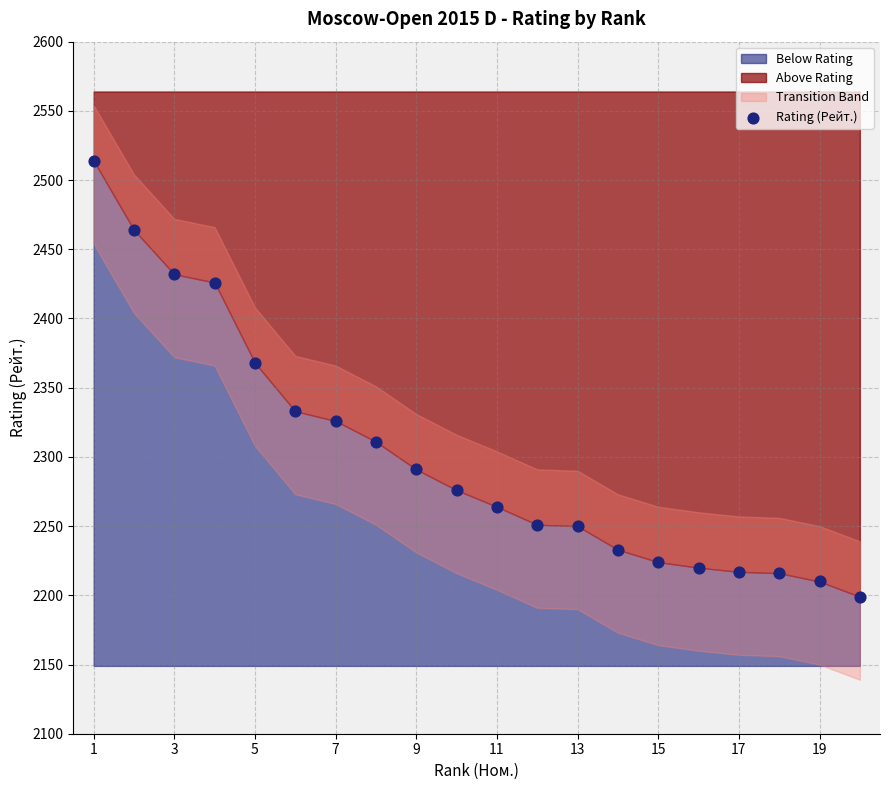

What Y value in the scatter plot is closest to 2356?

2368